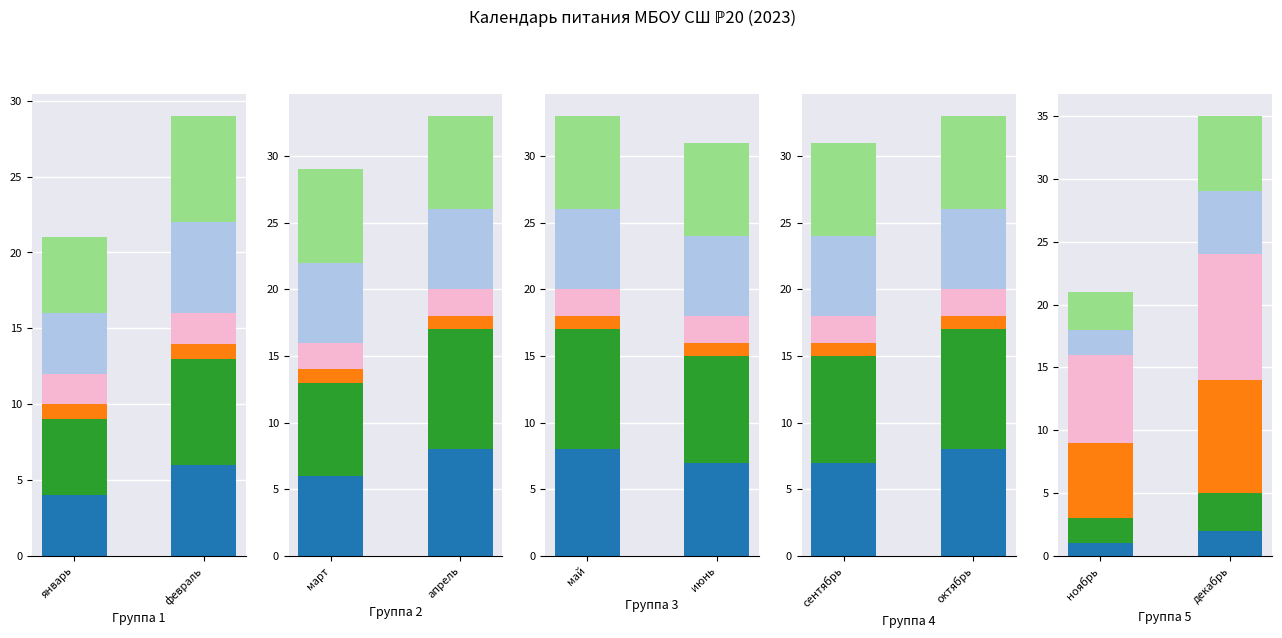

What is the label of the 2nd bar from the right?

январь